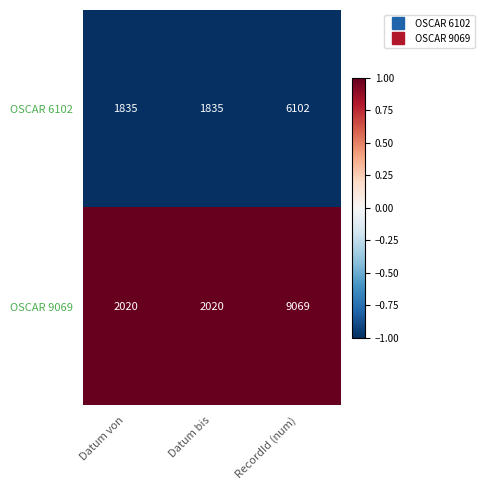

What is the difference between the maximum and minimum values in the OSCAR 9069 series?

7049